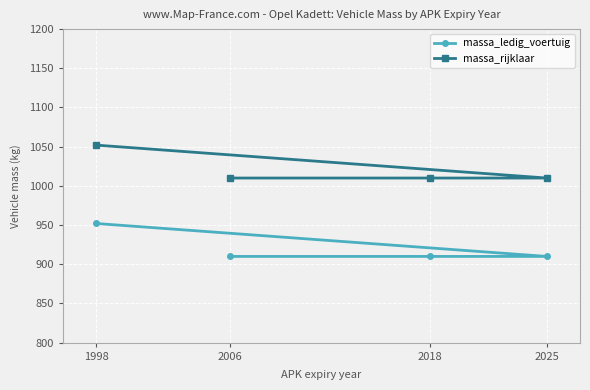

Which series has the largest range (max minus min)?

massa_ledig_voertuig